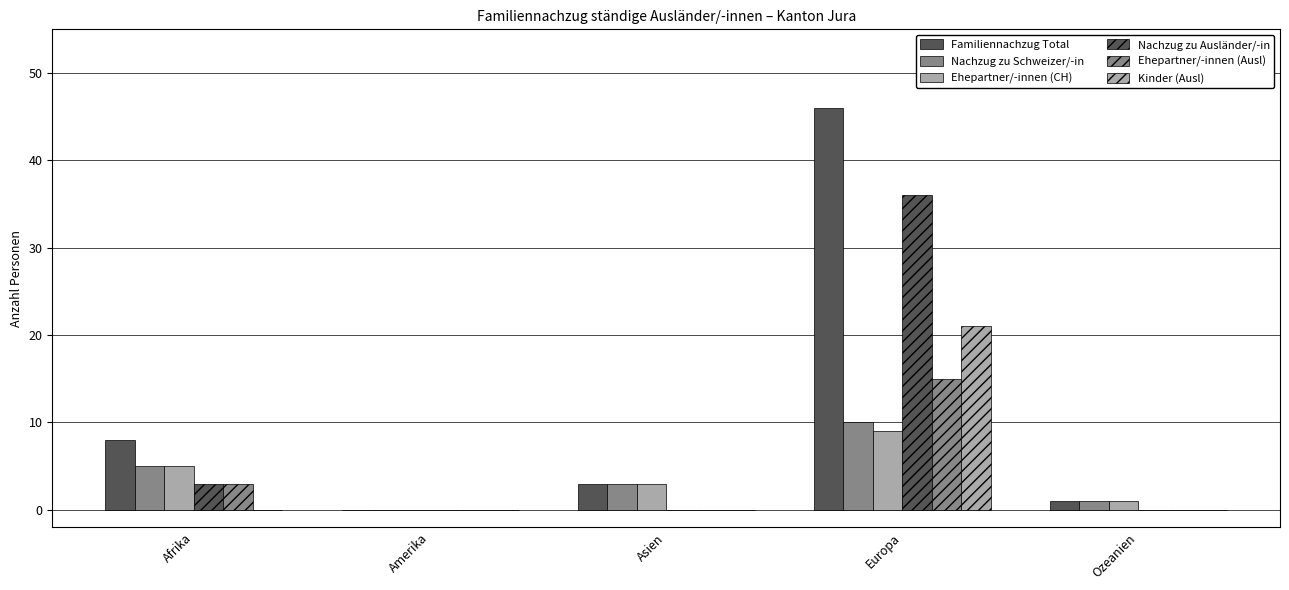

Reading left to right, list all the values displayed in this chart.

Familiennachzug Total: 8	0	3	46	1
Nachzug zu Schweizer/-in: 5	0	3	10	1
Ehepartner/-innen (CH): 5	0	3	9	1
Nachzug zu Ausländer/-in: 3	0	0	36	0
Ehepartner/-innen (Ausl): 3	0	0	15	0
Kinder (Ausl): 0	0	0	21	0